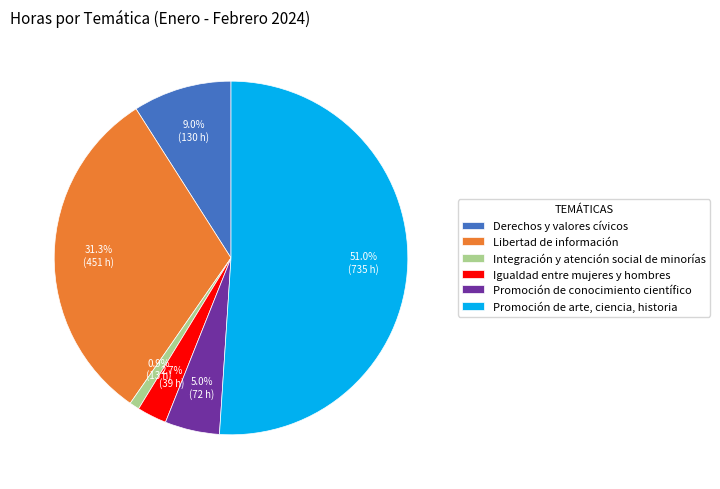

True or false: Igualdad entre mujeres y hombres accounts for 3% of the total.

True